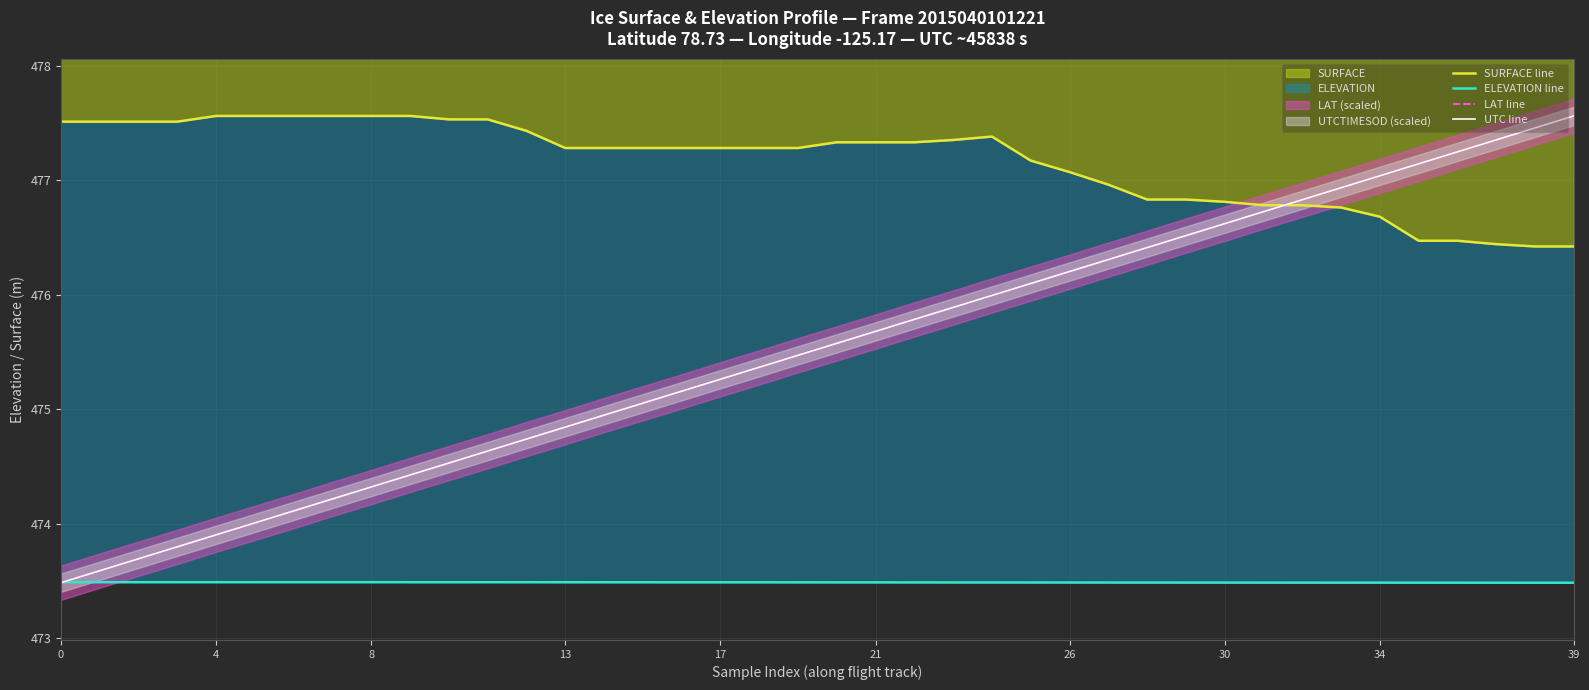

At 14, list the series in order from smallest to largest.

ELEVATION line, UTC line, LAT line, SURFACE line